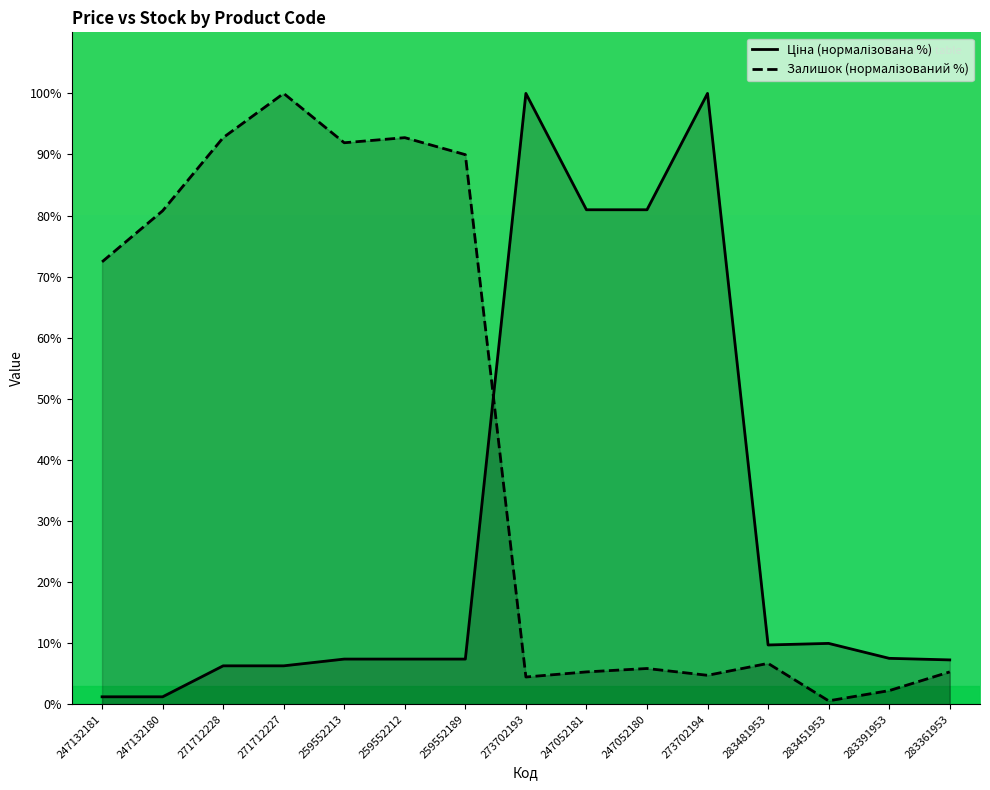

Does the chart display data point markers on the line(s)?

No